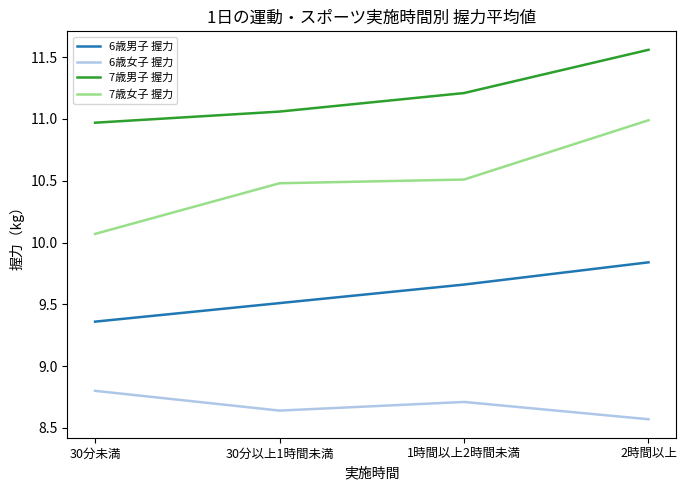

True or false: 7歳女子 握力 and 7歳男子 握力 intersect in this chart.

False